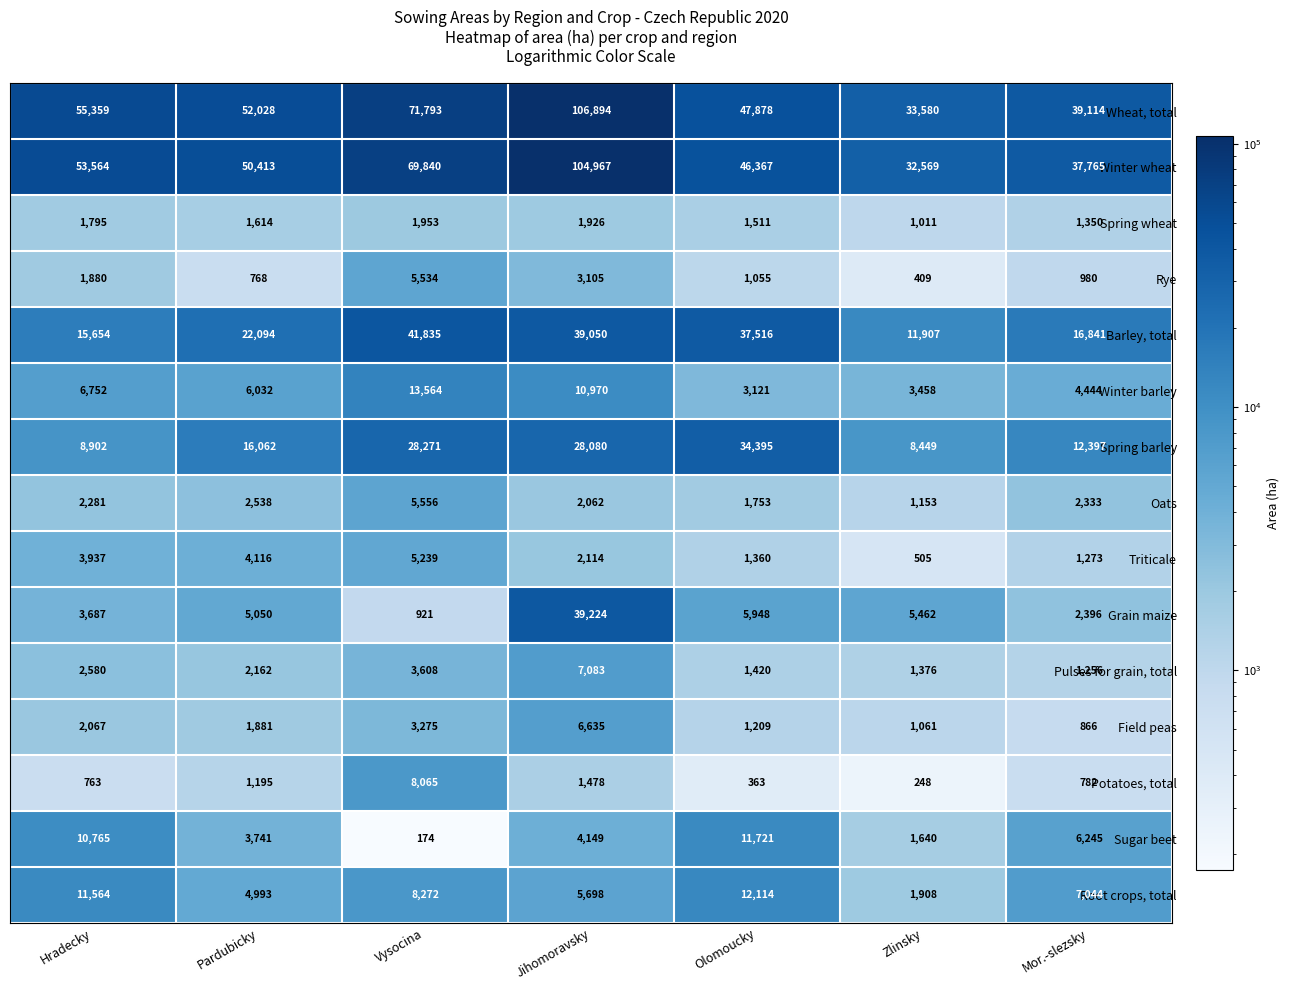

At which label is Field peas closest to 3750?

Vysocina